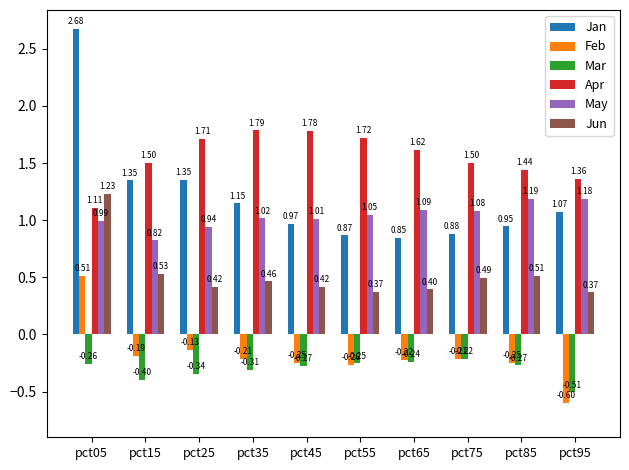

Which series changed the most between pct15 and pct75?

Jan